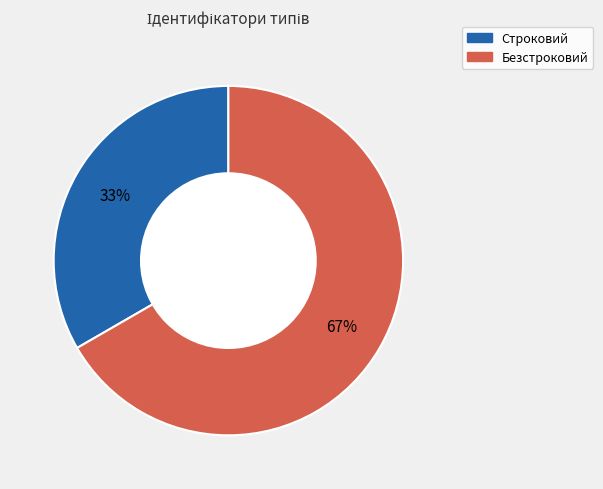

Rank the categories by value from lowest to highest.

Строковий, Безстроковий